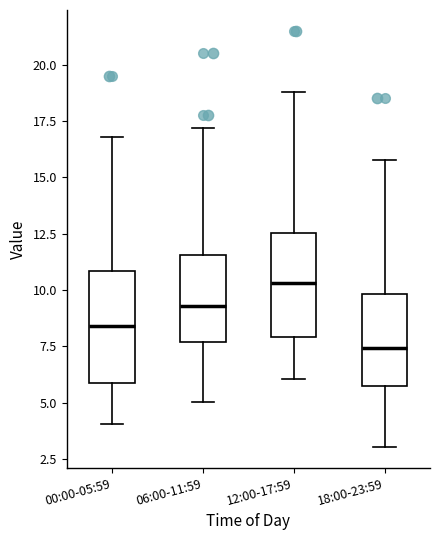

Reading left to right, read every box against the y-axis: the position of its median line, the range the box covers, and the ends of its whiskers. The values are not printed on the chart, so give them approximately, as read against the axis.

00:00-05:59: median 8.5, box 6.0 to 11.0, whiskers 4.0 to 17.0
06:00-11:59: median 9.5, box 7.5 to 11.5, whiskers 5.0 to 17.0
12:00-17:59: median 10.5, box 8.0 to 12.5, whiskers 6.0 to 19.0
18:00-23:59: median 7.5, box 5.5 to 10.0, whiskers 3.0 to 16.0